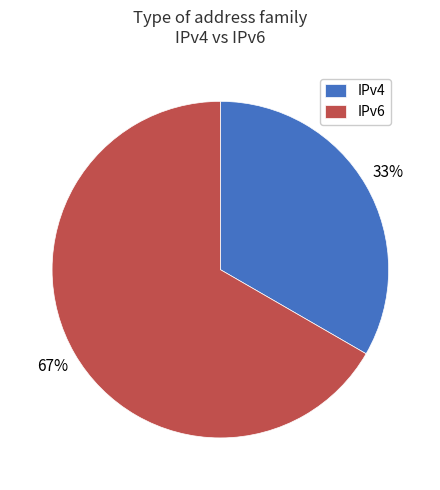

Which slice is the smallest?

IPv4